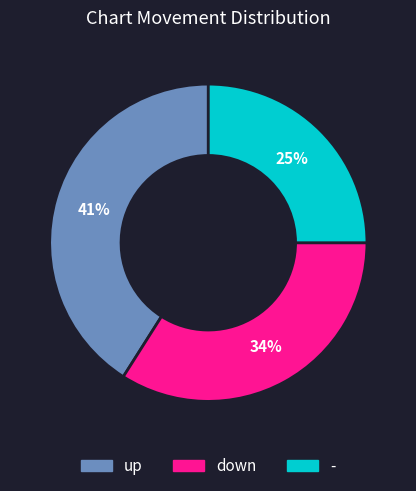

Which has a higher value, - or up?

up